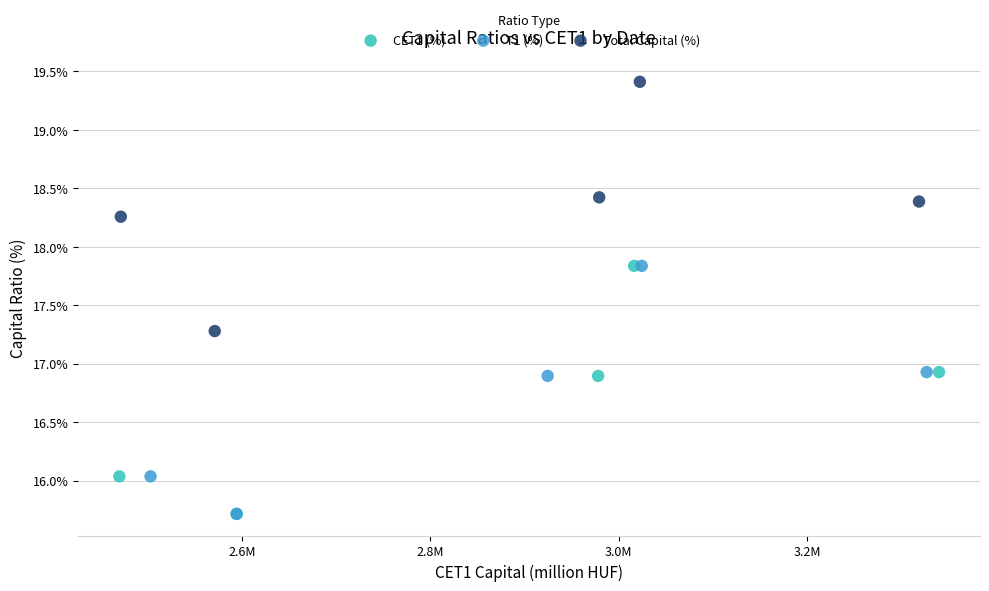

What are all the series names shown in the legend?

CET1 (%), T1 (%), Total Capital (%)